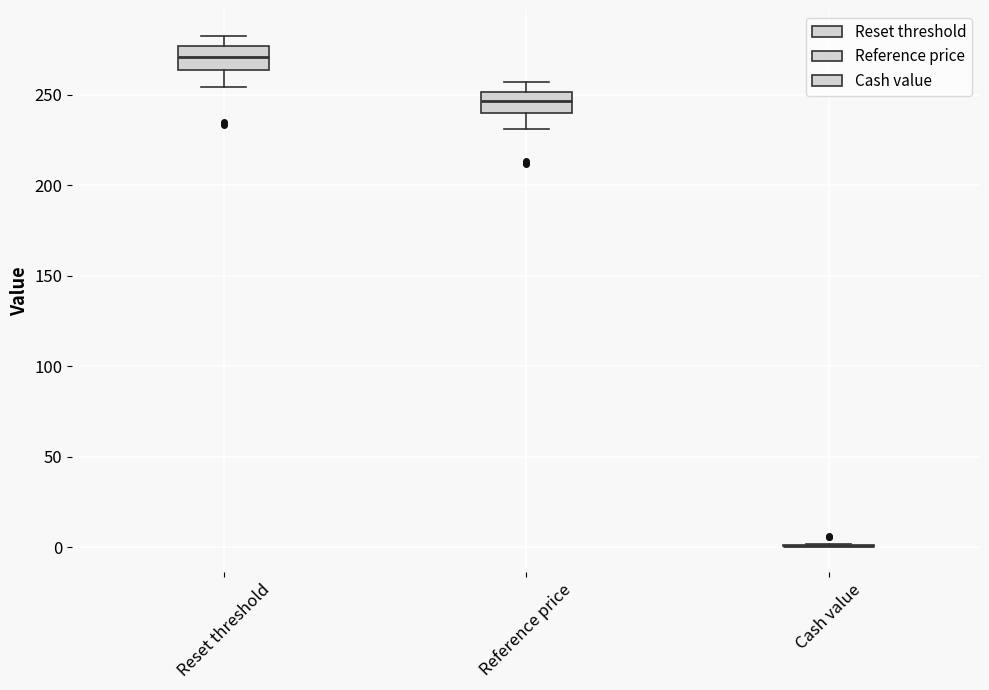

Reading left to right, read every box against the y-axis: the position of its median line, the range the box covers, and the ends of its whiskers. The values are not printed on the chart, so give them approximately, as read against the axis.

Reset threshold: median 270, box 265 to 275, whiskers 255 to 285
Reference price: median 245, box 240 to 250, whiskers 230 to 255
Cash value: box collapsed to a line at 0, whiskers 0 to 0